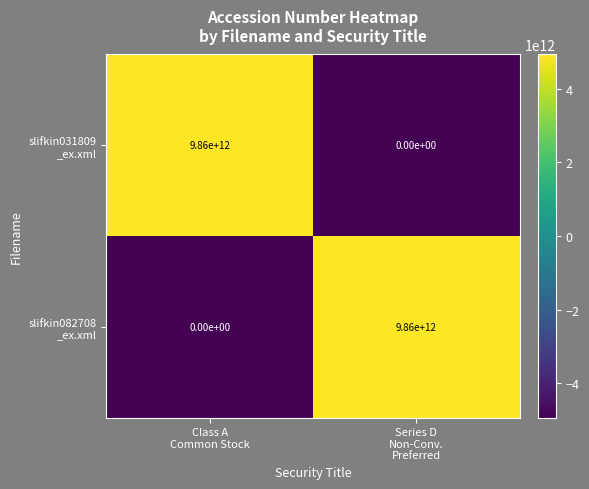

How many distinct data groups are displayed?

2